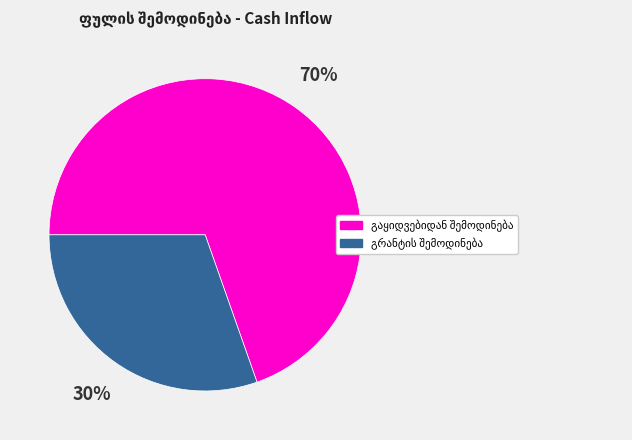

Does any single category account for the majority?

Yes